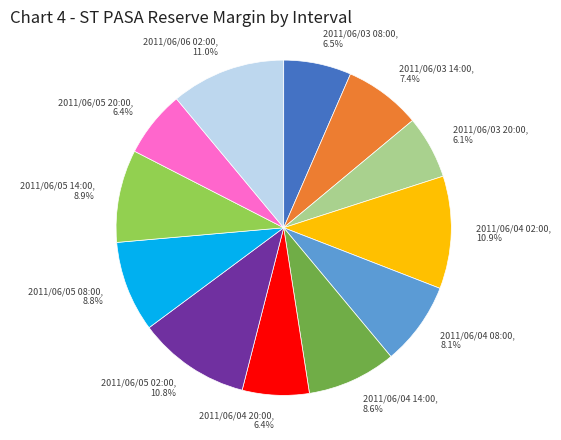

Combined, what portion of the pie is 2011/06/06 02:00 and 2011/06/04 08:00?

19.1%